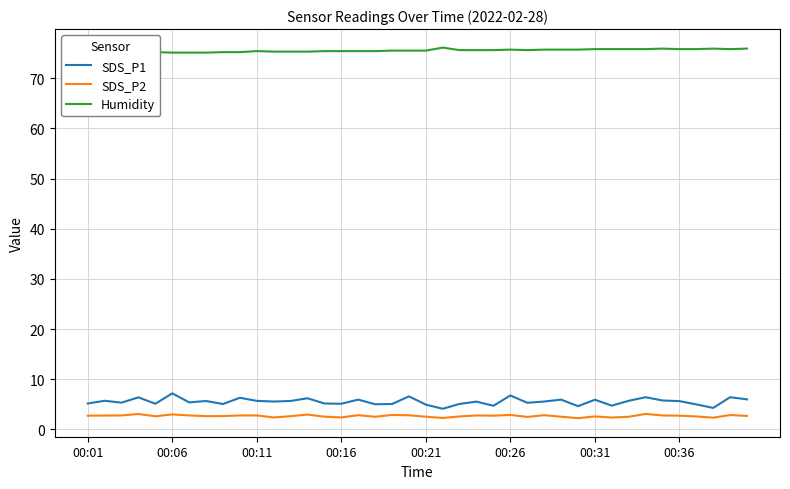

List the series in order of their peak value, highest first.

Humidity, SDS_P1, SDS_P2